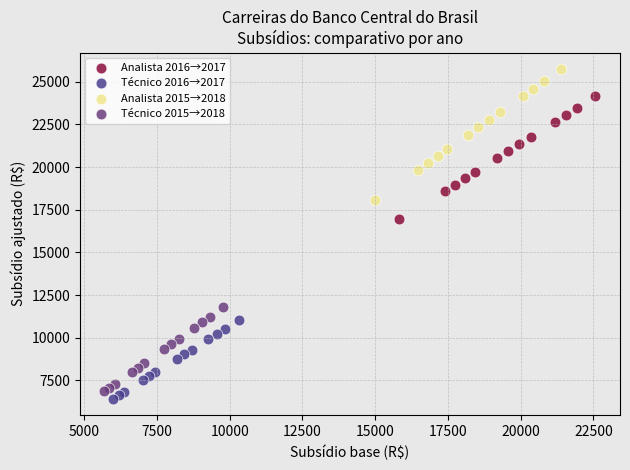

Which series contains the highest Y value?

Analista 2015→2018